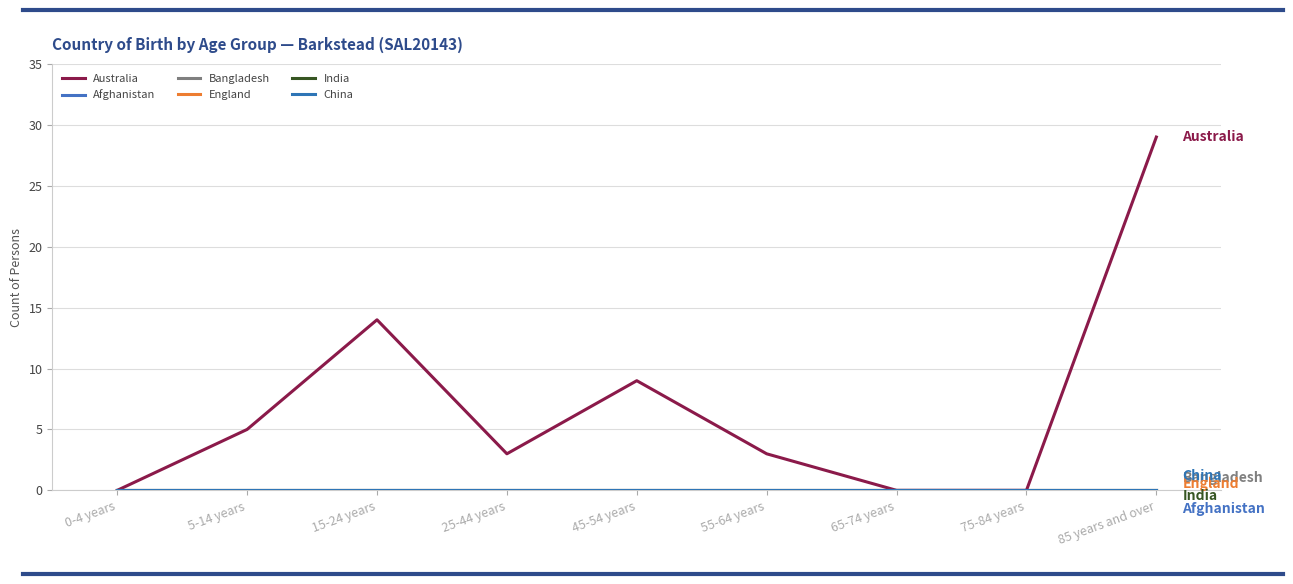

What is the sum of all Australia values?

63